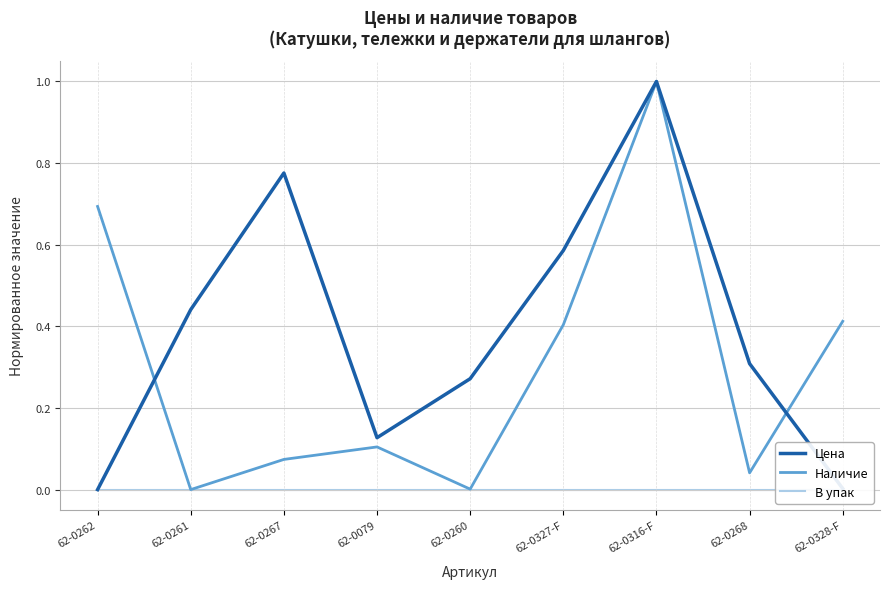

What position from the right is 62-0268?

2